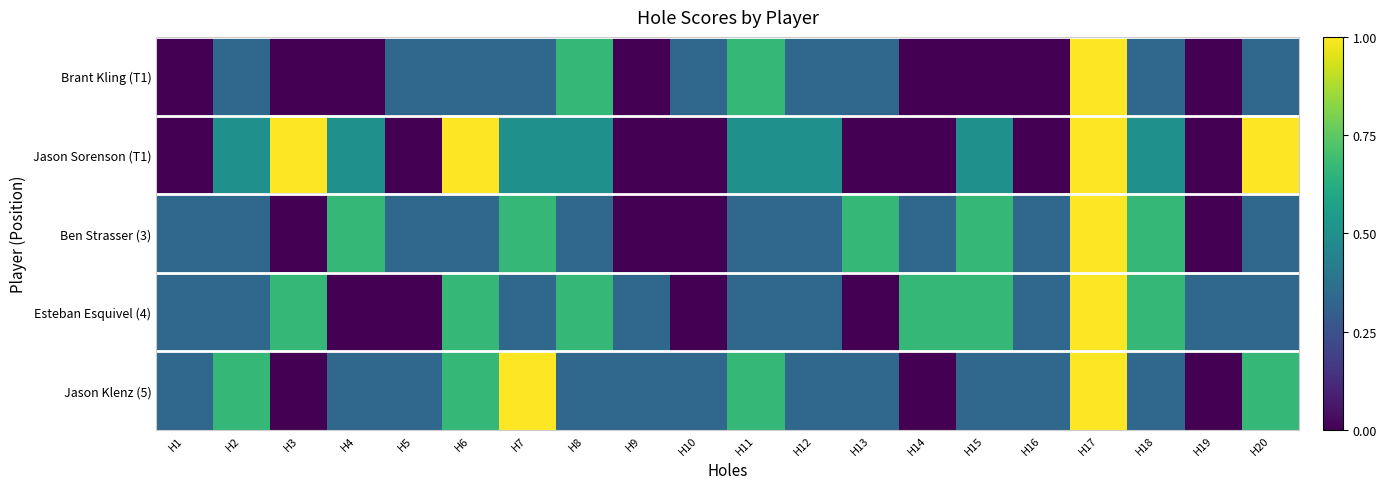

Between H17 and H11, which is larger?

H17